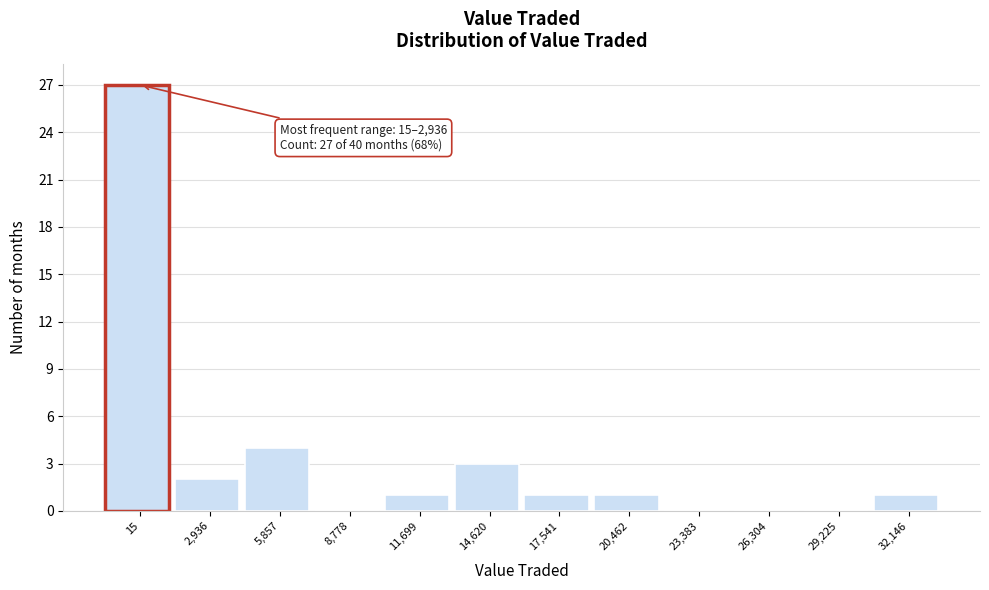

Reading left to right, transcribe all the data shown in this chart.

15=27	2,936=2	5,857=4	8,778=0	11,699=1	14,620=3	17,541=1	20,462=1	23,383=0	26,304=0	29,225=0	32,146=1